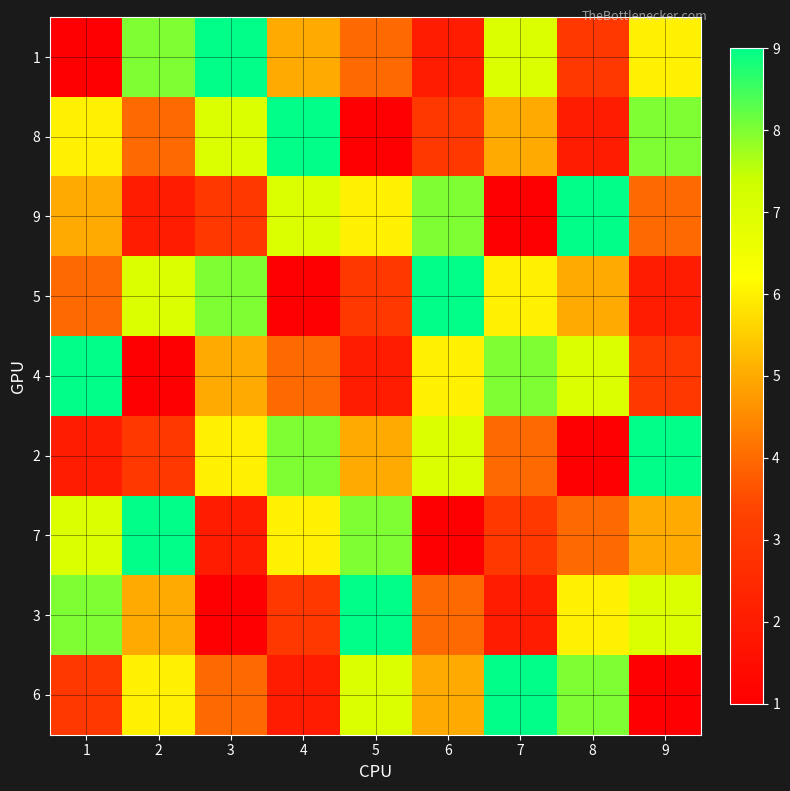

Reading right to left, transcribe all the data shown in this chart.

1: 9=6	8=3	7=7	6=2	5=4	4=5	3=9	2=8	1=1
8: 9=8	8=2	7=5	6=3	5=1	4=9	3=7	2=4	1=6
9: 9=4	8=9	7=1	6=8	5=6	4=7	3=3	2=2	1=5
5: 9=2	8=5	7=6	6=9	5=3	4=1	3=8	2=7	1=4
4: 9=3	8=7	7=8	6=6	5=2	4=4	3=5	2=1	1=9
2: 9=9	8=1	7=4	6=7	5=5	4=8	3=6	2=3	1=2
7: 9=5	8=4	7=3	6=1	5=8	4=6	3=2	2=9	1=7
3: 9=7	8=6	7=2	6=4	5=9	4=3	3=1	2=5	1=8
6: 9=1	8=8	7=9	6=5	5=7	4=2	3=4	2=6	1=3